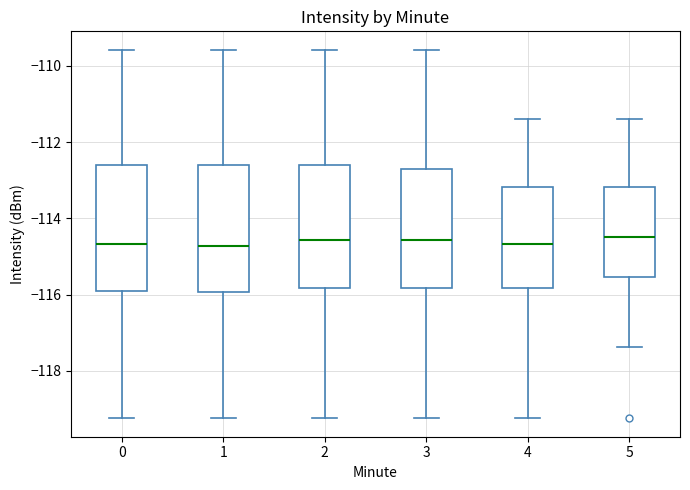

Reading left to right, read every box against the y-axis: the position of its median line, the range the box covers, and the ends of its whiskers. The values are not printed on the chart, so give them approximately, as read against the axis.

0: median -114.6, box -115.8 to -112.6, whiskers -119.2 to -109.6
1: median -114.8, box -116.0 to -112.6, whiskers -119.2 to -109.6
2: median -114.6, box -115.8 to -112.6, whiskers -119.2 to -109.6
3: median -114.6, box -115.8 to -112.8, whiskers -119.2 to -109.6
4: median -114.6, box -115.8 to -113.2, whiskers -119.2 to -111.4
5: median -114.4, box -115.6 to -113.2, whiskers -117.4 to -111.4